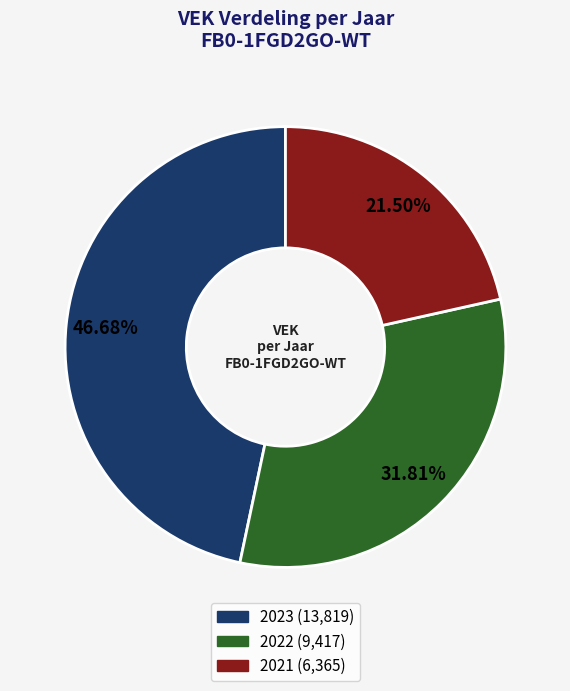

Is there a majority slice in this chart?

No